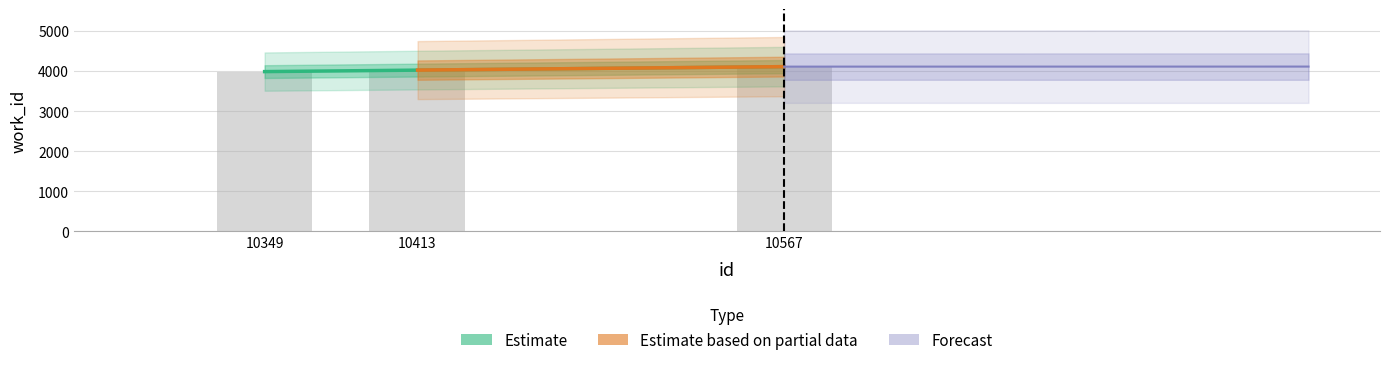

What is the sum of all values?

12113